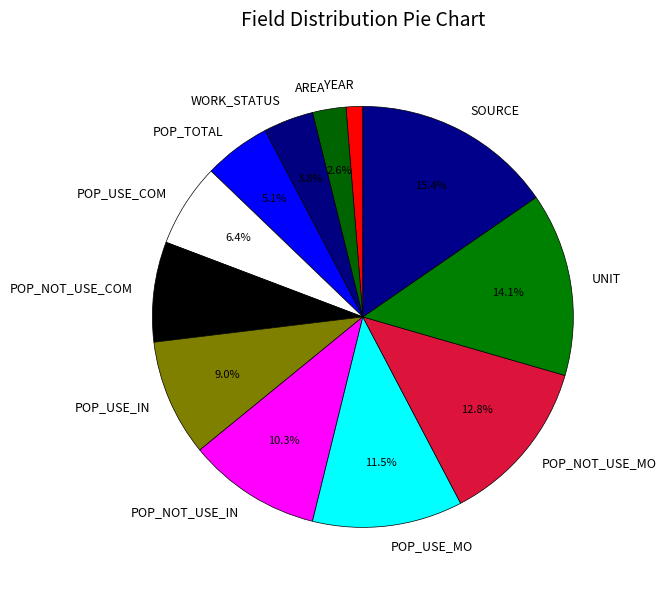

Count the number of slices in the pie.

12